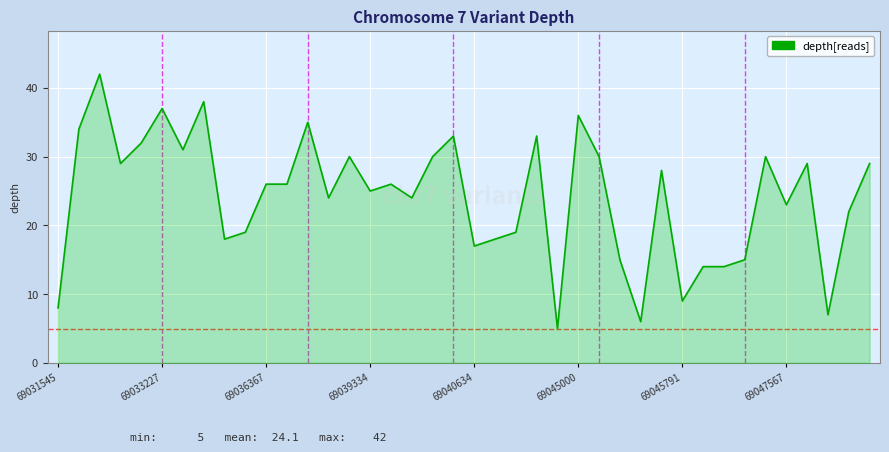

What is the greatest value displayed?

42